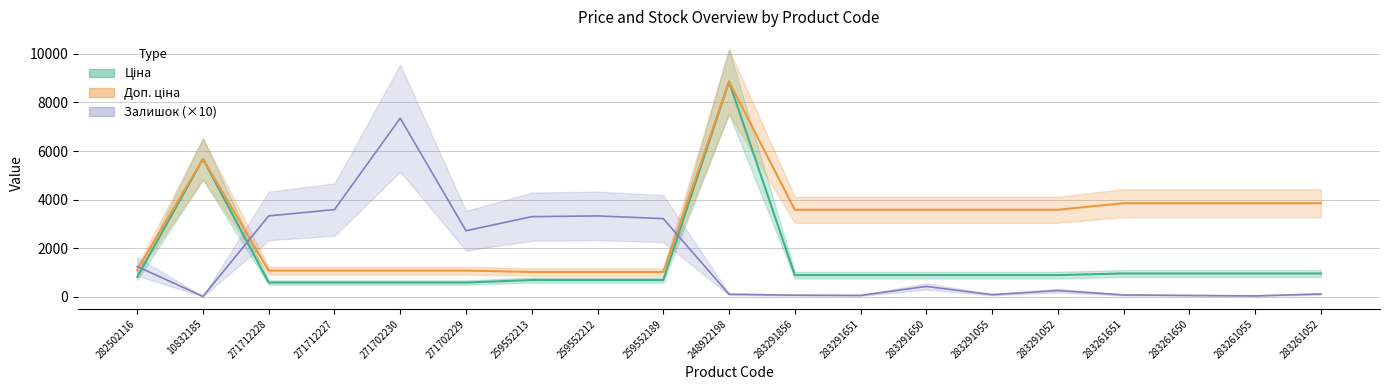

True or false: Ціна has a value of 895.9 at 283291856.

True